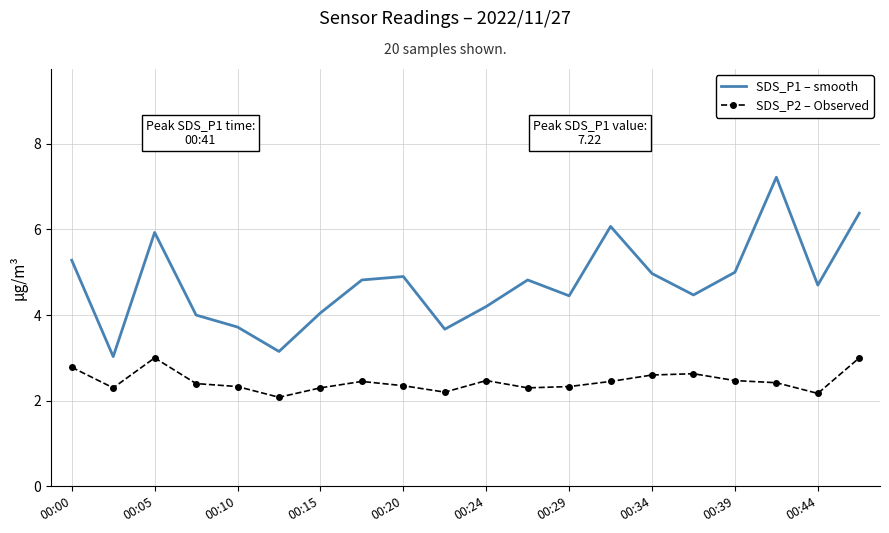

What is the sum of all SDS_P2 – Observed values?

49.0